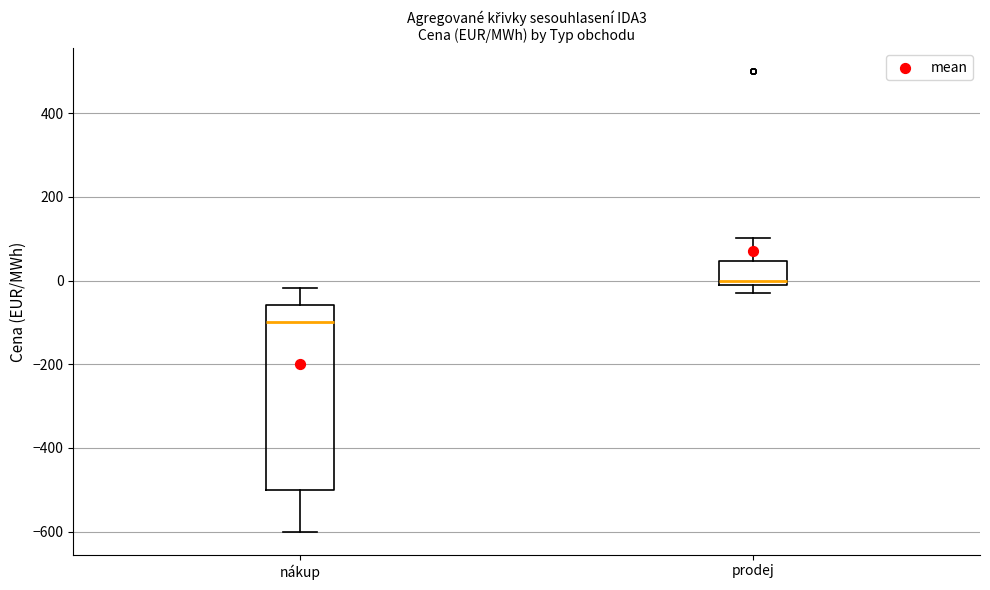

Reading left to right, transcribe this box plot: for each box, give where its median line is, the range the box spans, and where its two whiskers end, as read against the y-axis. The values are not printed on the chart, so give them approximately, as read against the axis.

nákup: median -100, box -500 to -60, whiskers -600 to -20
prodej: median 0, box -20 to 40, whiskers -40 to 100